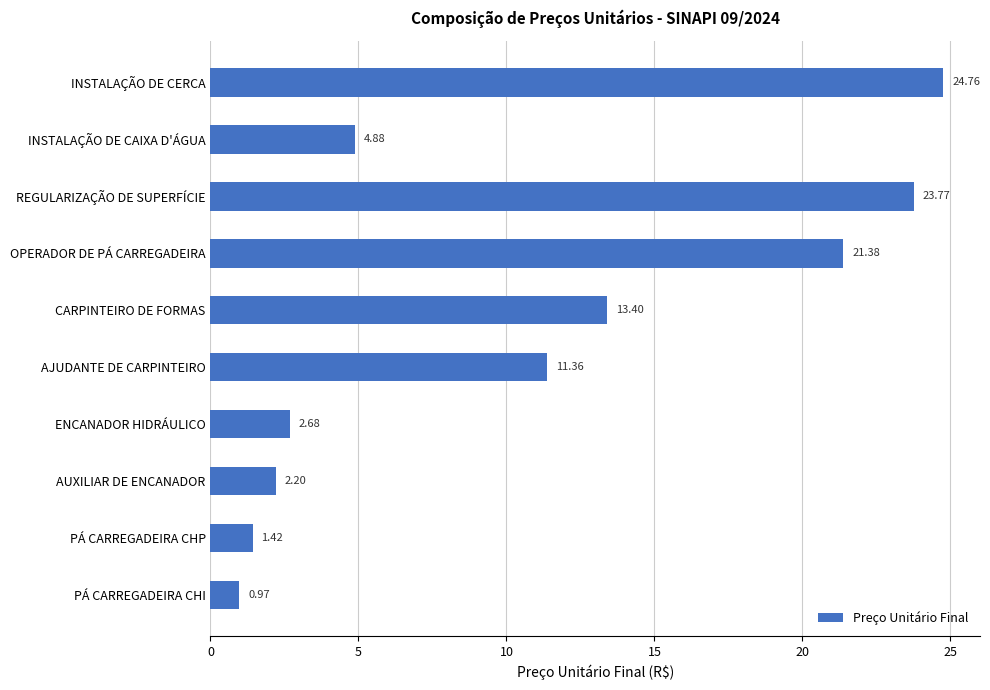

At which label is the value closest to 12?

AJUDANTE DE CARPINTEIRO